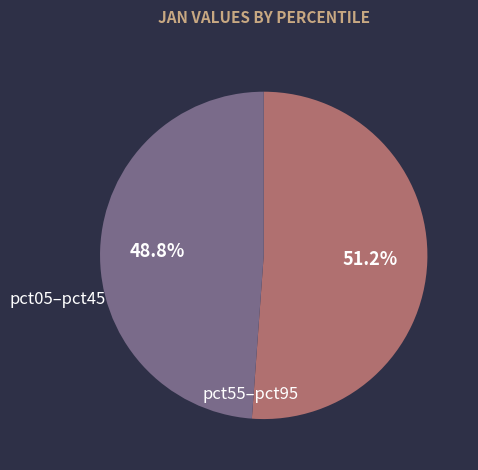

Combined, do pct55–pct95 and pct05–pct45 account for over 50%?

Yes